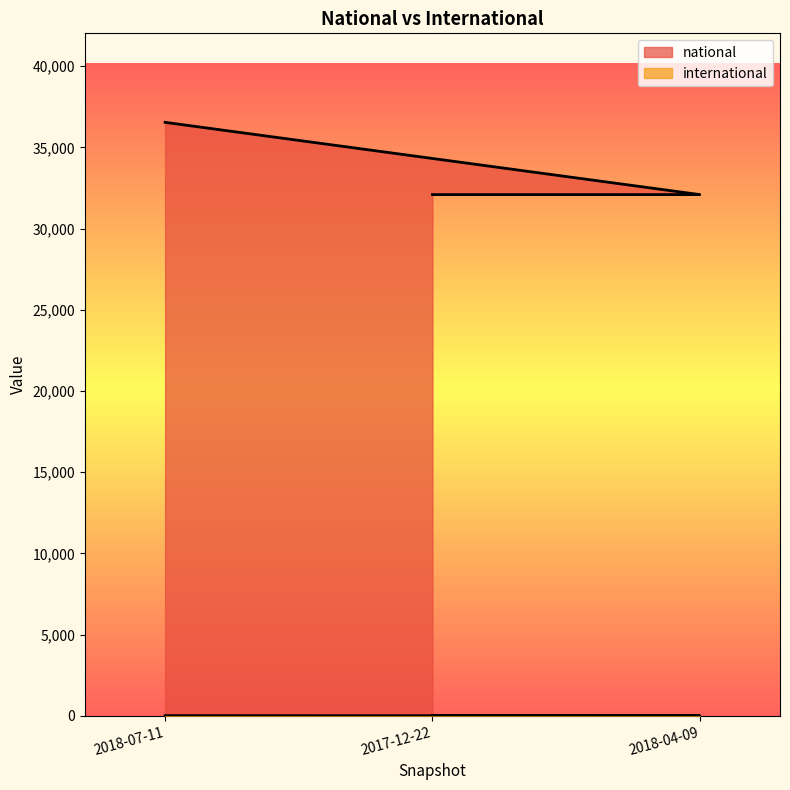

What is the total value across all series at 2017-12-22?

32095